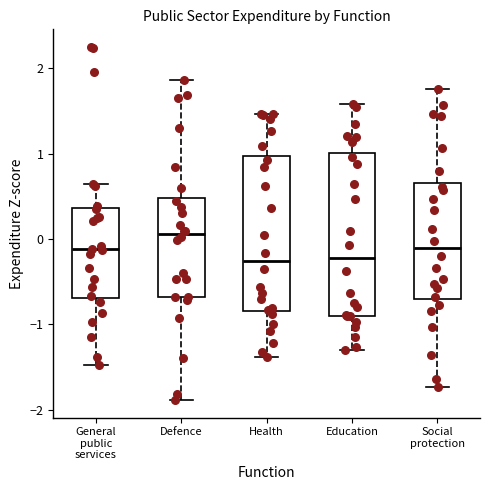

Reading left to right, read every box against the y-axis: the position of its median line, the range the box covers, and the ends of its whiskers. The values are not printed on the chart, so give them approximately, as read against the axis.

General public services: median -0.1, box -0.7 to 0.4, whiskers -1.5 to 0.6
Defence: median 0.1, box -0.7 to 0.5, whiskers -1.9 to 1.9
Health: median -0.3, box -0.8 to 1.0, whiskers -1.4 to 1.5
Education: median -0.2, box -0.9 to 1.0, whiskers -1.3 to 1.6
Social protection: median -0.1, box -0.7 to 0.7, whiskers -1.7 to 1.8